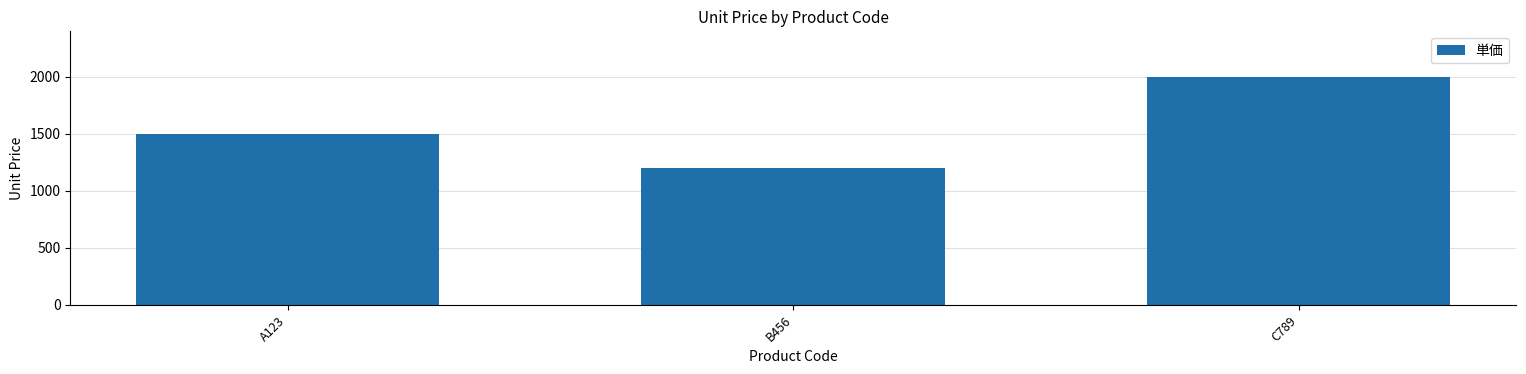

What is the average value?

1567